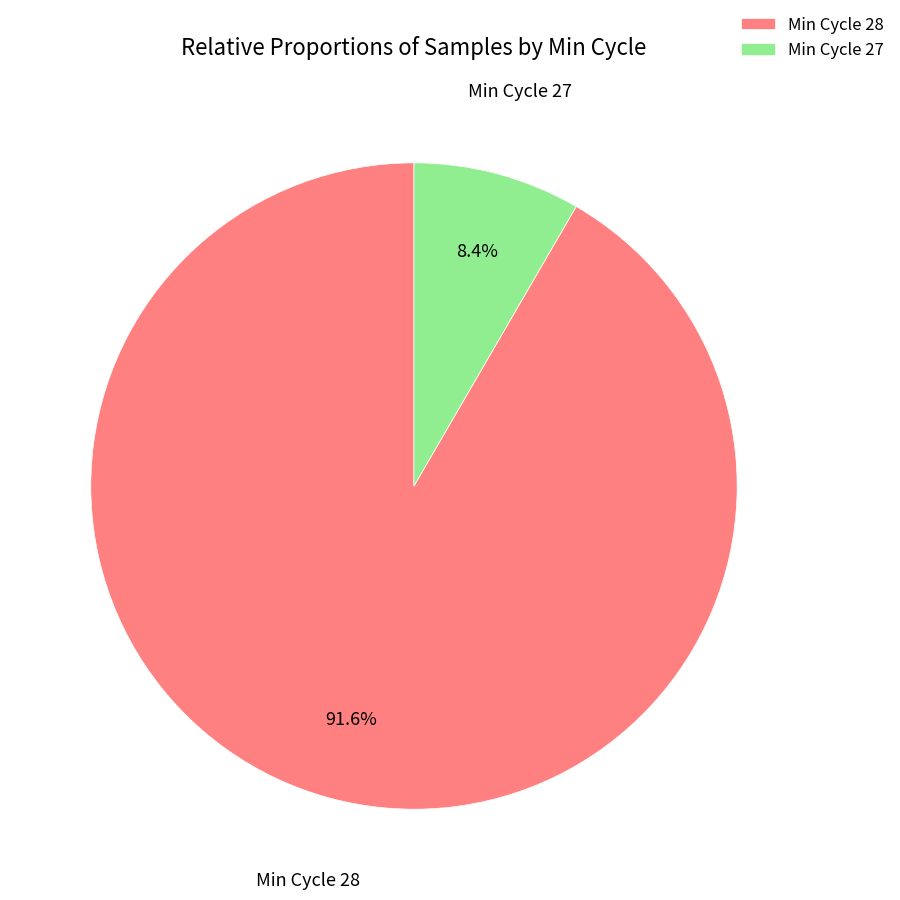

Count the number of slices in the pie.

2